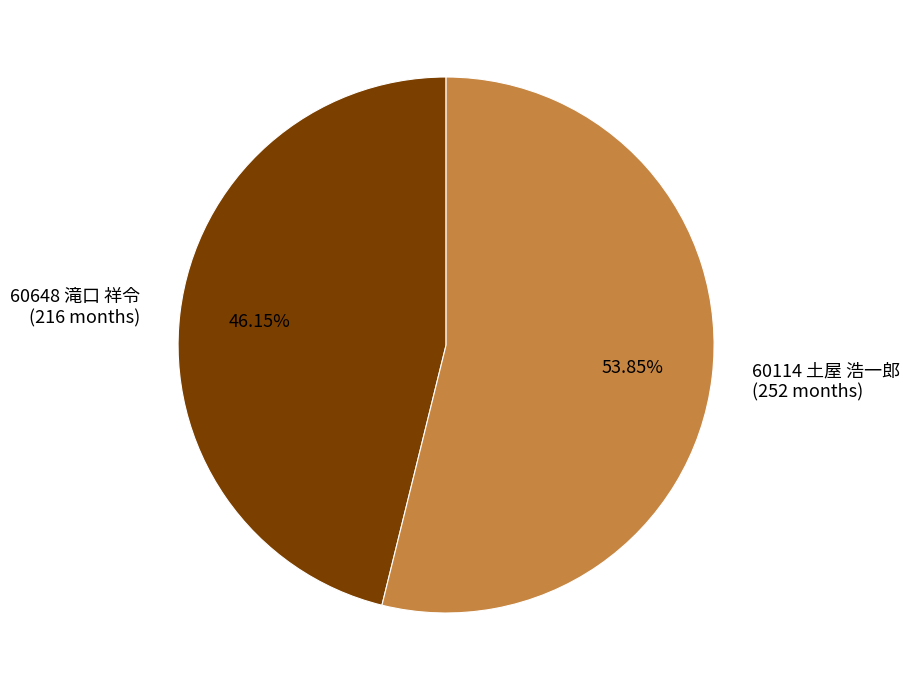

Do 60648 滝口 祥令 and 60114 土屋 浩一郎 together represent more than half of the pie?

Yes